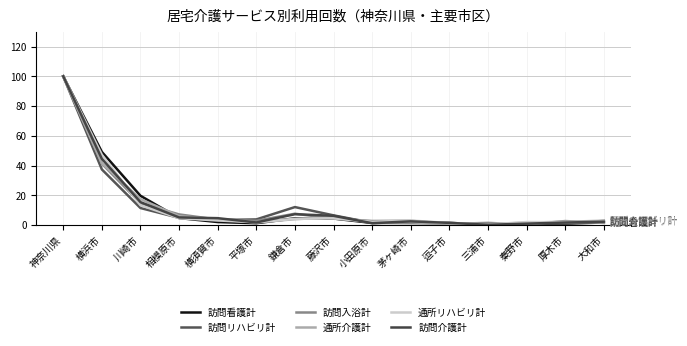

How many data points does each series have?

15